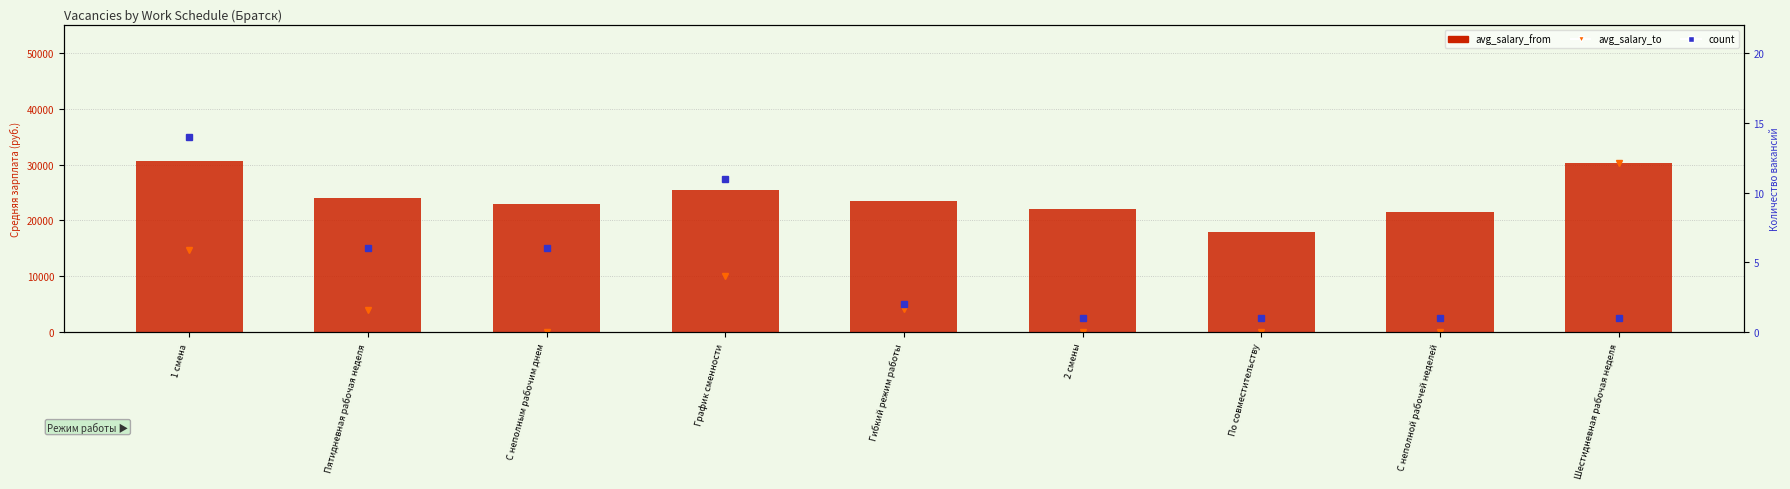

Which series has the largest total across all categories?

avg_salary_from